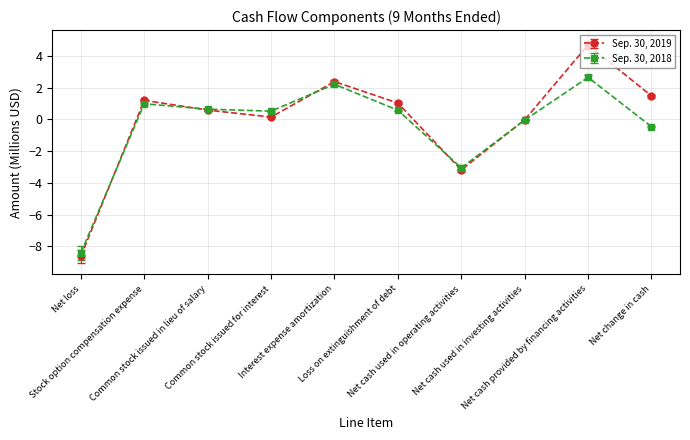

Which series ends up on top after the final intersection of Sep. 30, 2018 and Sep. 30, 2019?

Sep. 30, 2019